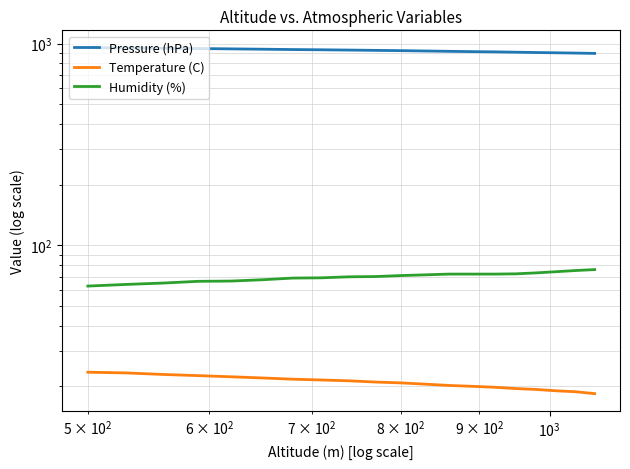

What is the maximum value for Temperature (C)?

23.5